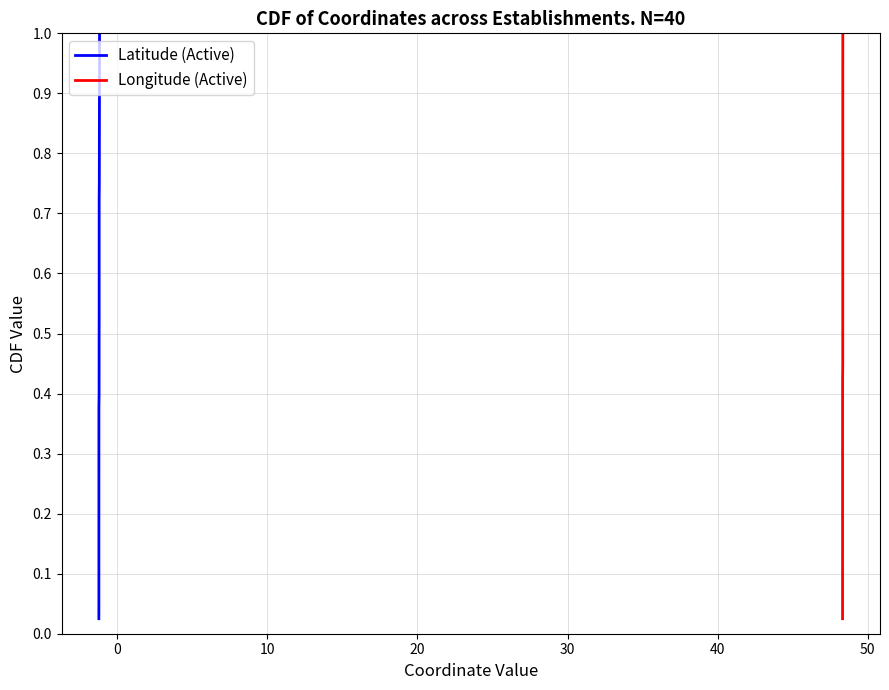

How many data points does each series have?

40